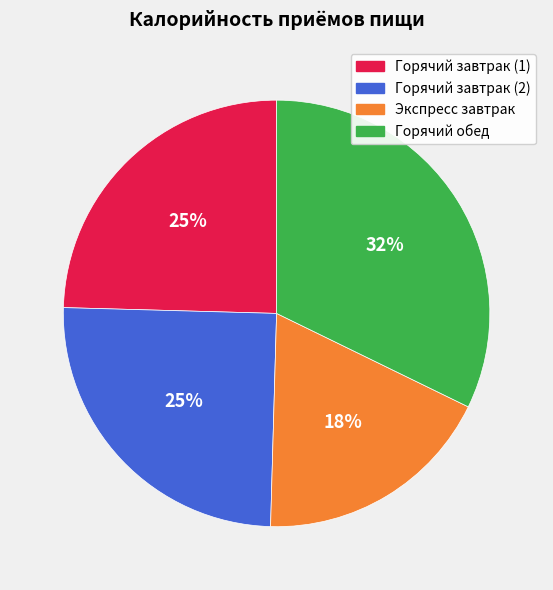

Which has a higher value, Горячий обед or Горячий завтрак (1)?

Горячий обед